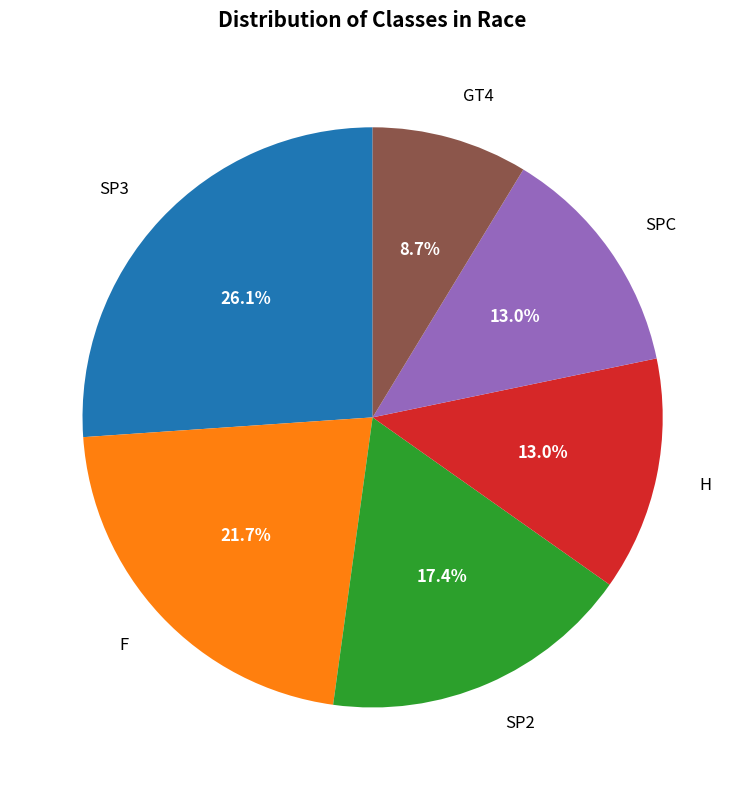

To the nearest percent, what portion does F represent?

22%